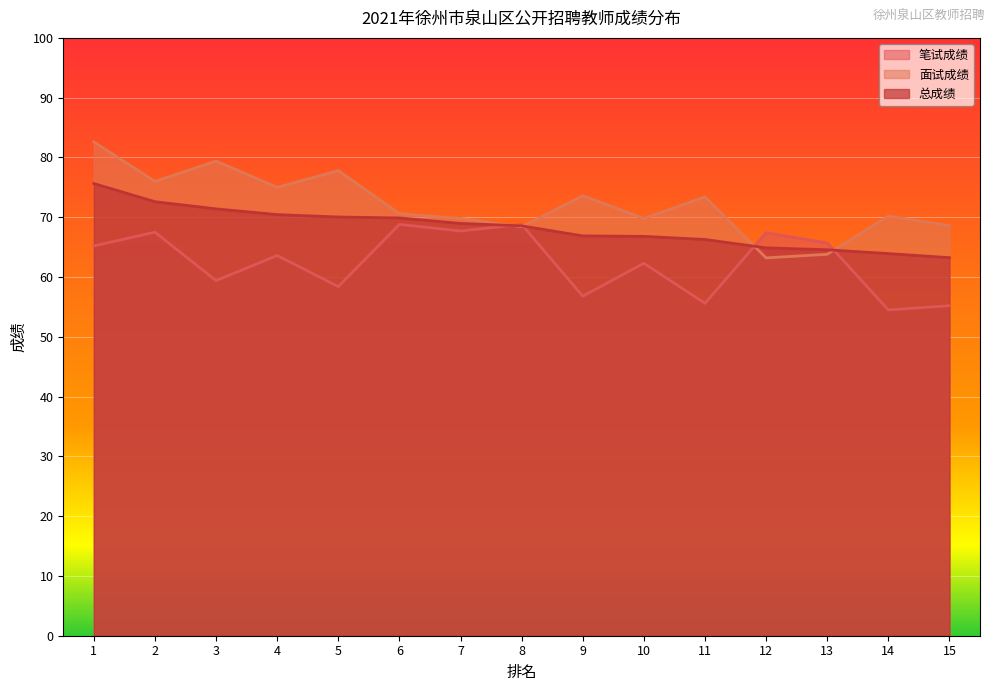

How many data points in 面试成绩 are above 70?

9